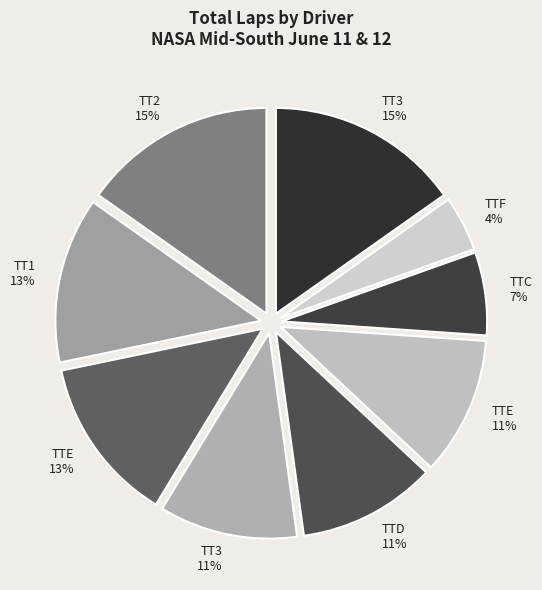

How many slices are in this pie chart?

9